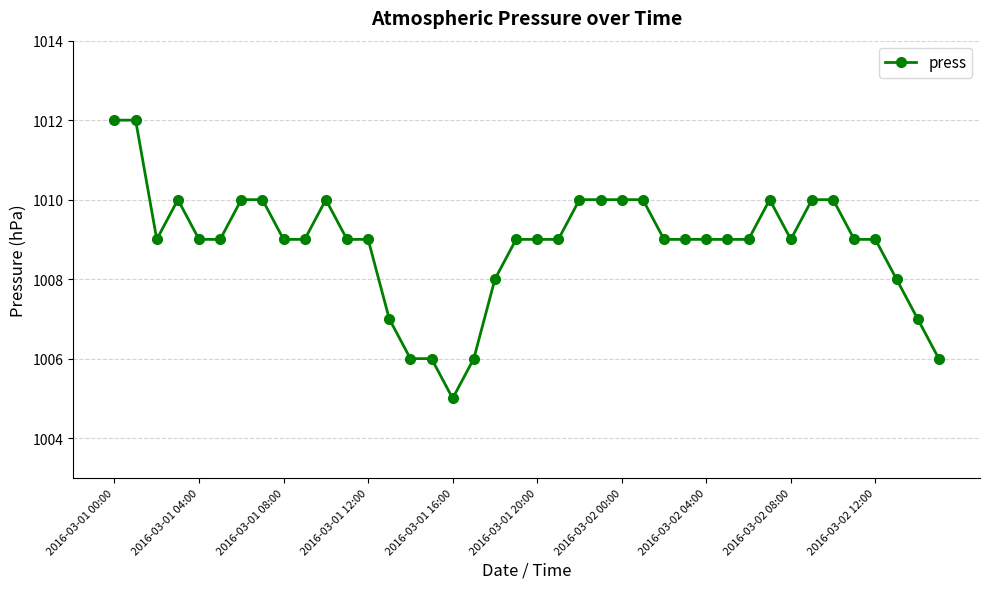

What is the smallest value displayed?

1005